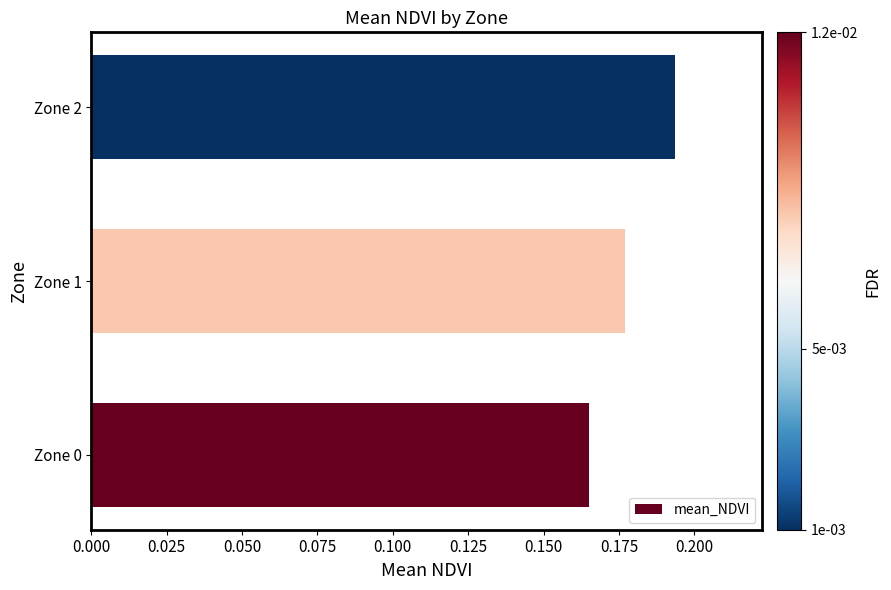

Rank the categories by value from lowest to highest.

Zone 0, Zone 1, Zone 2